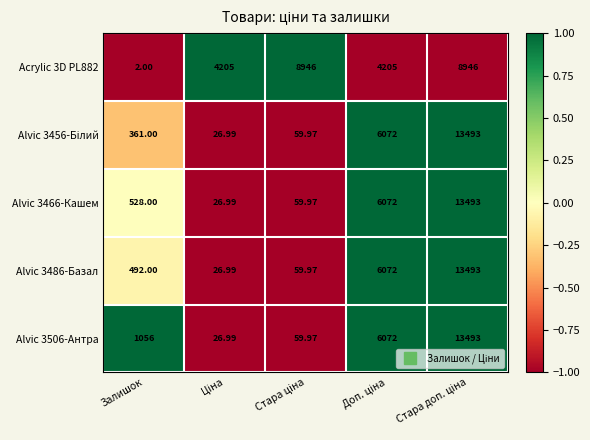

Which label corresponds to the smallest value in the chart?

Залишок